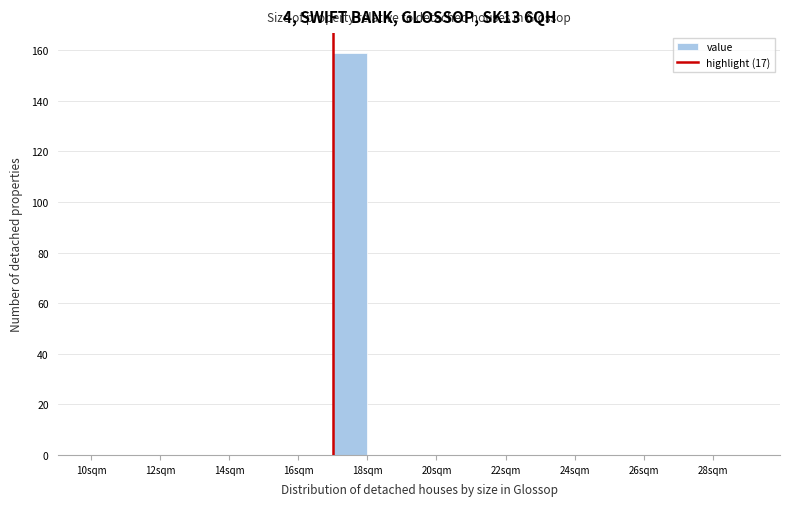

Reading left to right, transcribe this chart: for each bar, give the range it covers on the x-axis and its height. The values are not printed on the chart, so give them approximately, as read against the axis.

10 to 11: 0
11 to 12: 0
12 to 13: 0
13 to 14: 0
14 to 15: 0
15 to 16: 0
16 to 17: 0
17 to 18: 160
18 to 19: 0
19 to 20: 0
20 to 21: 0
21 to 22: 0
22 to 23: 0
23 to 24: 0
24 to 25: 0
25 to 26: 0
26 to 27: 0
27 to 28: 0
28 to 29: 0